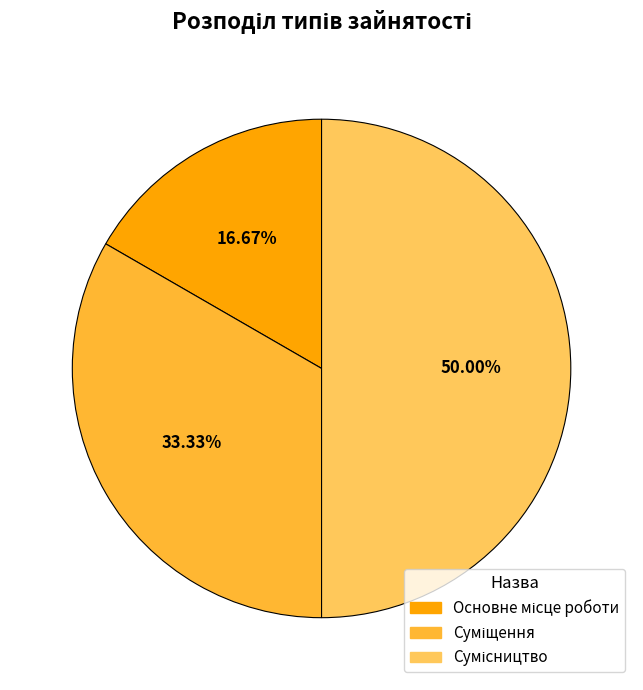

Is there any slice that represents more than half of the pie?

No